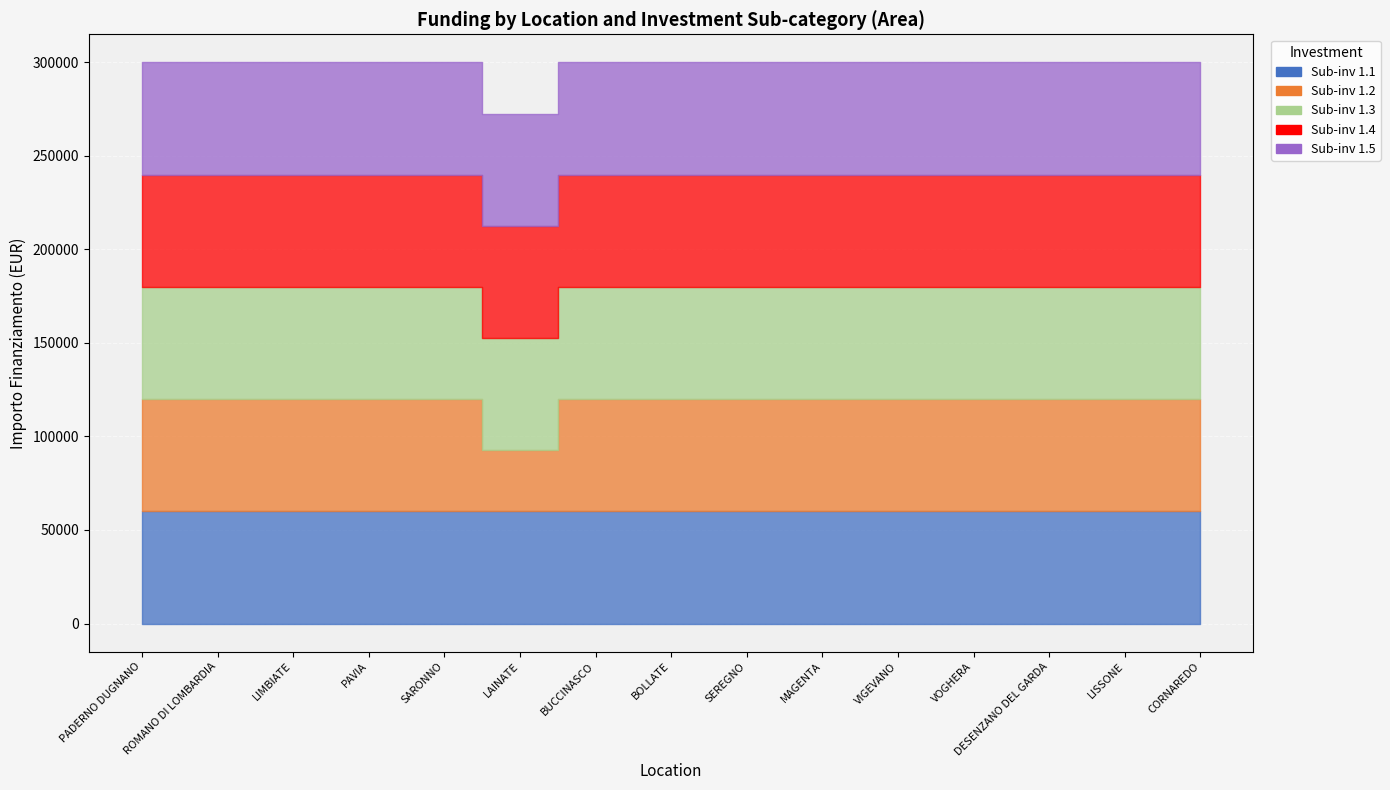

Reading left to right, list all the values displayed in this chart.

1.1: 59966	59966	59966	59966	59966	59966	59966	59966	59966	59966	59966	59966	59966	59966	59966
1.2: 59966	59966	59966	59966	59966	32589	59966	59966	59966	59966	59966	59966	59966	59966	59966
1.3: 59966	59966	59966	59966	59966	59966	59966	59966	59966	59966	59966	59966	59966	59966	59966
1.4: 59966	59966	59966	59966	59966	59966	59966	59966	59966	59966	59966	59966	59966	59966	59966
1.5: 59966	59966	59966	59966	59966	59966	59966	59966	59966	59966	59966	59966	59966	59966	59966